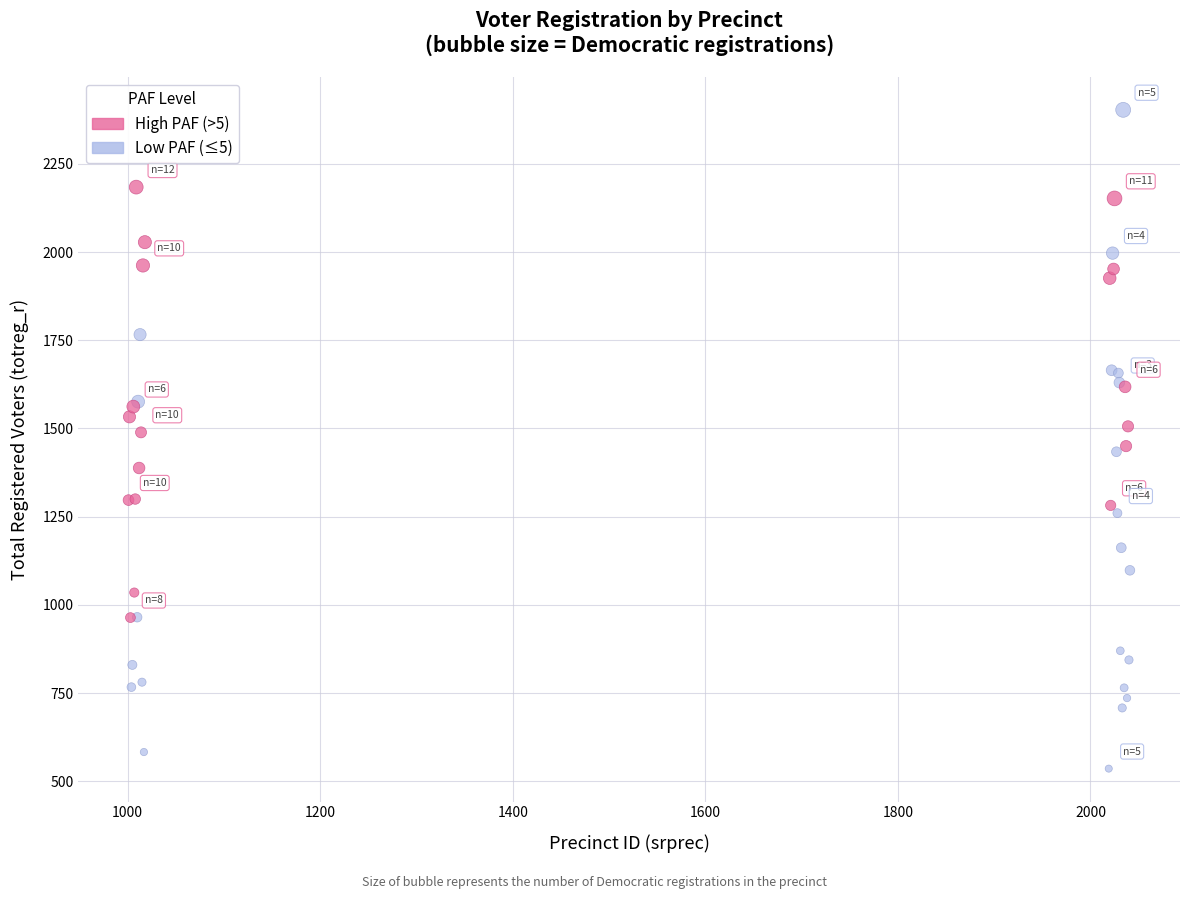

Which series reaches the minimum Y coordinate?

Low PAF (≤5)